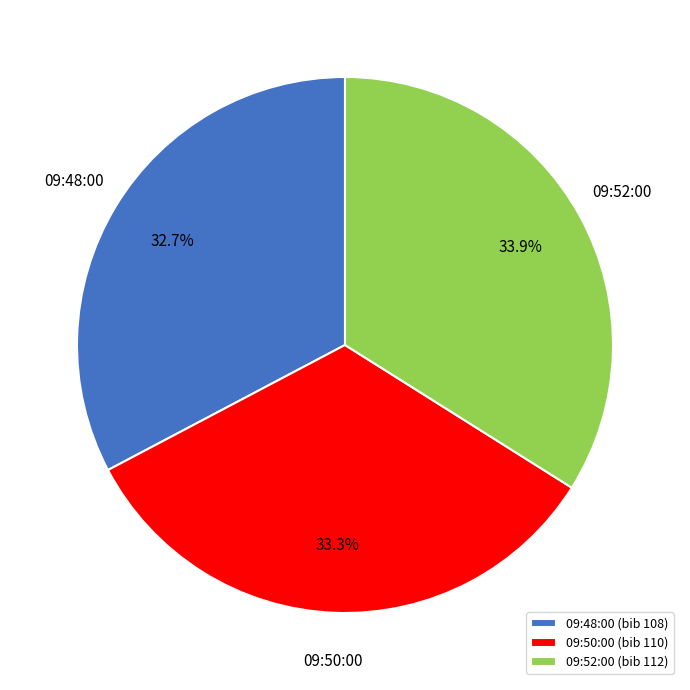

Is it true that 09:50:00 is 41% of the pie?

False